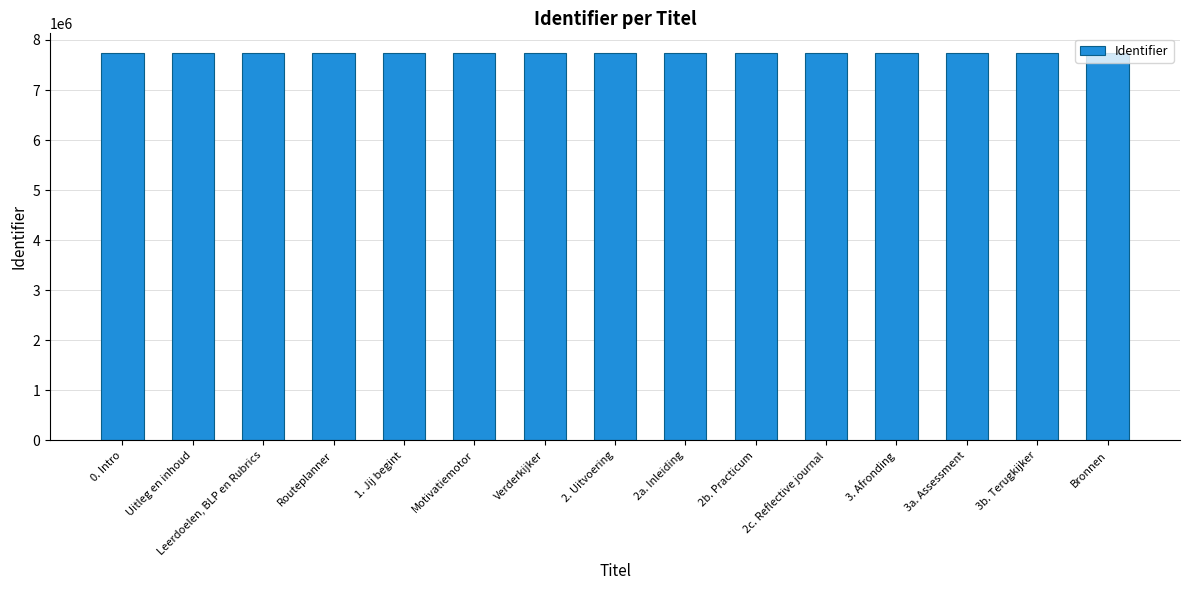

What is the difference between the maximum and minimum values?

40